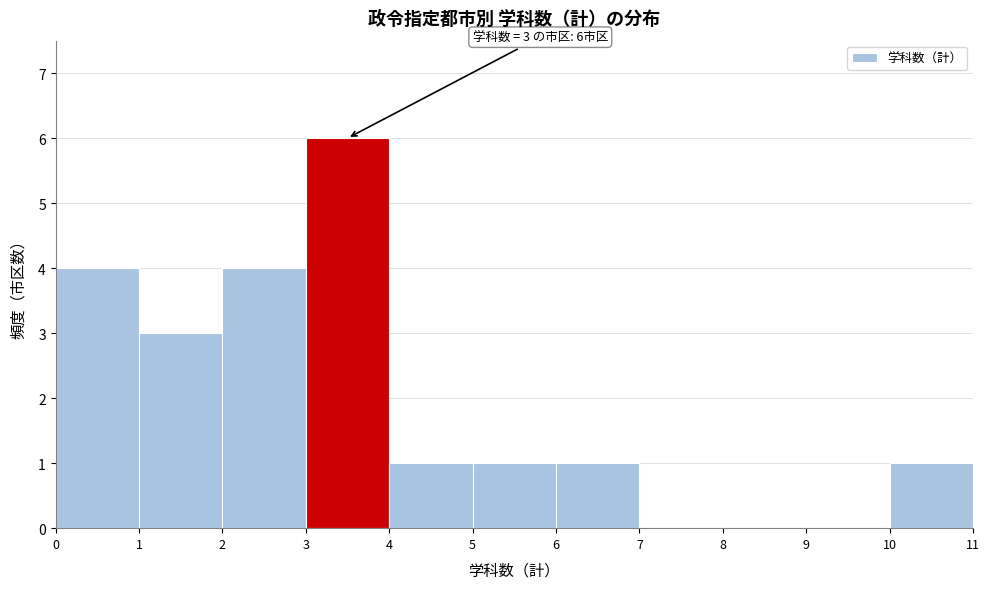

Which range on the x-axis has the tallest bar?

3 to 4